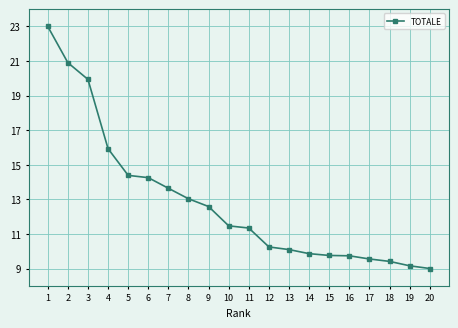

How many values are below 11?

9